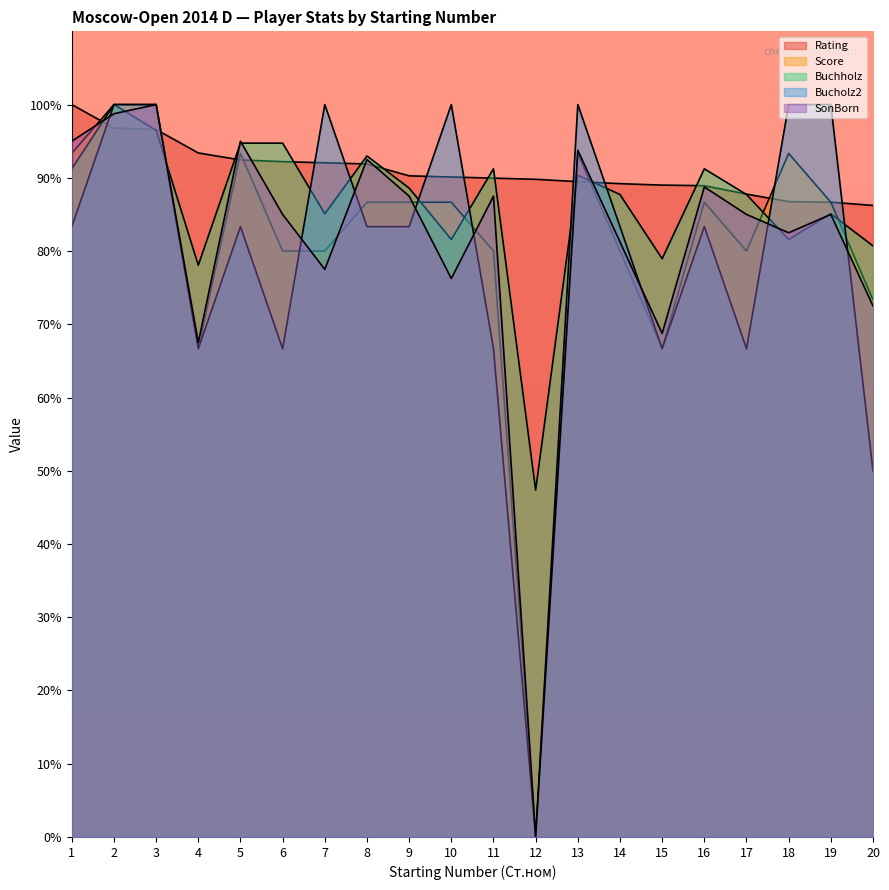

Rank the series at 20 from highest to lowest value.

Rating, Buchholz, Score, SonBorn, Bucholz2